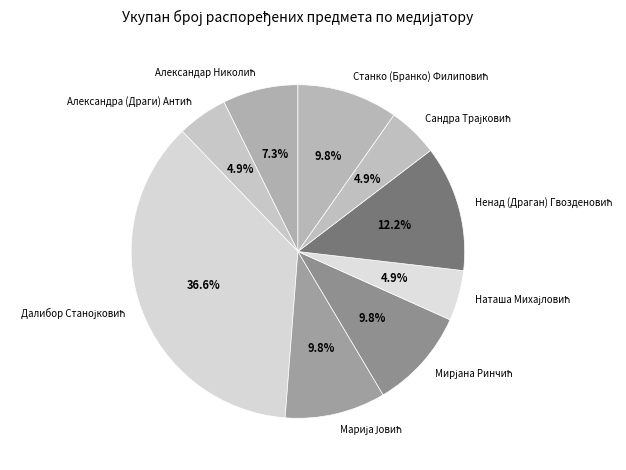

Does any single category account for the majority?

No